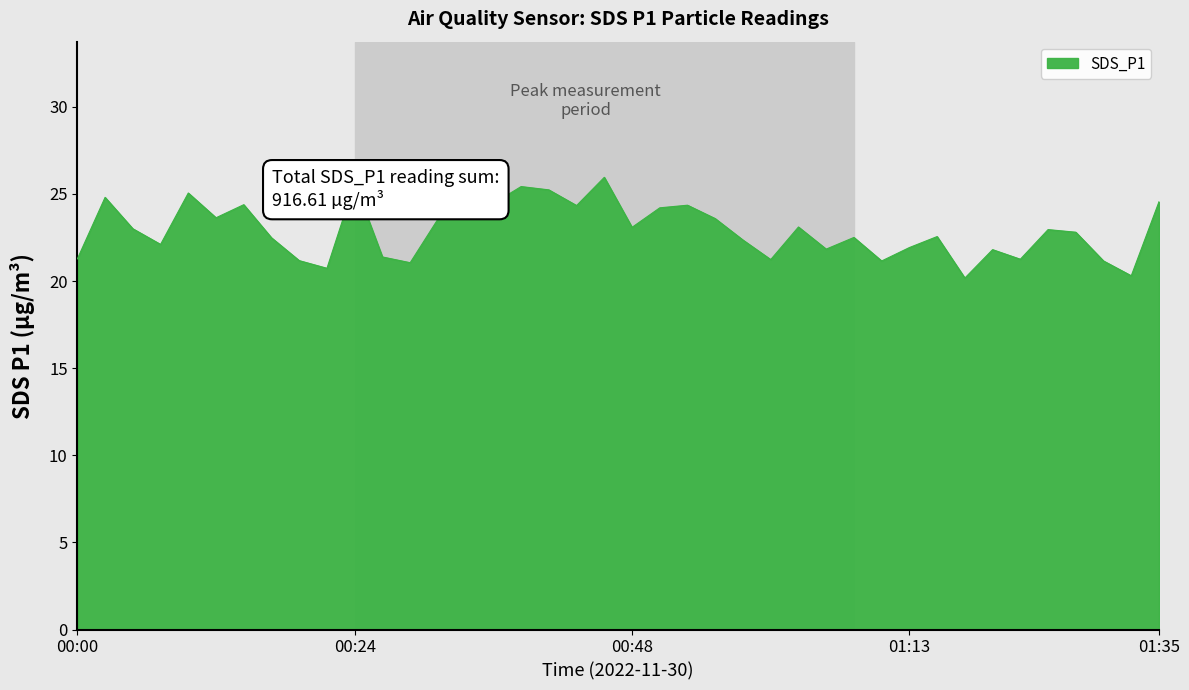

What is the difference between the maximum and minimum values?

5.8